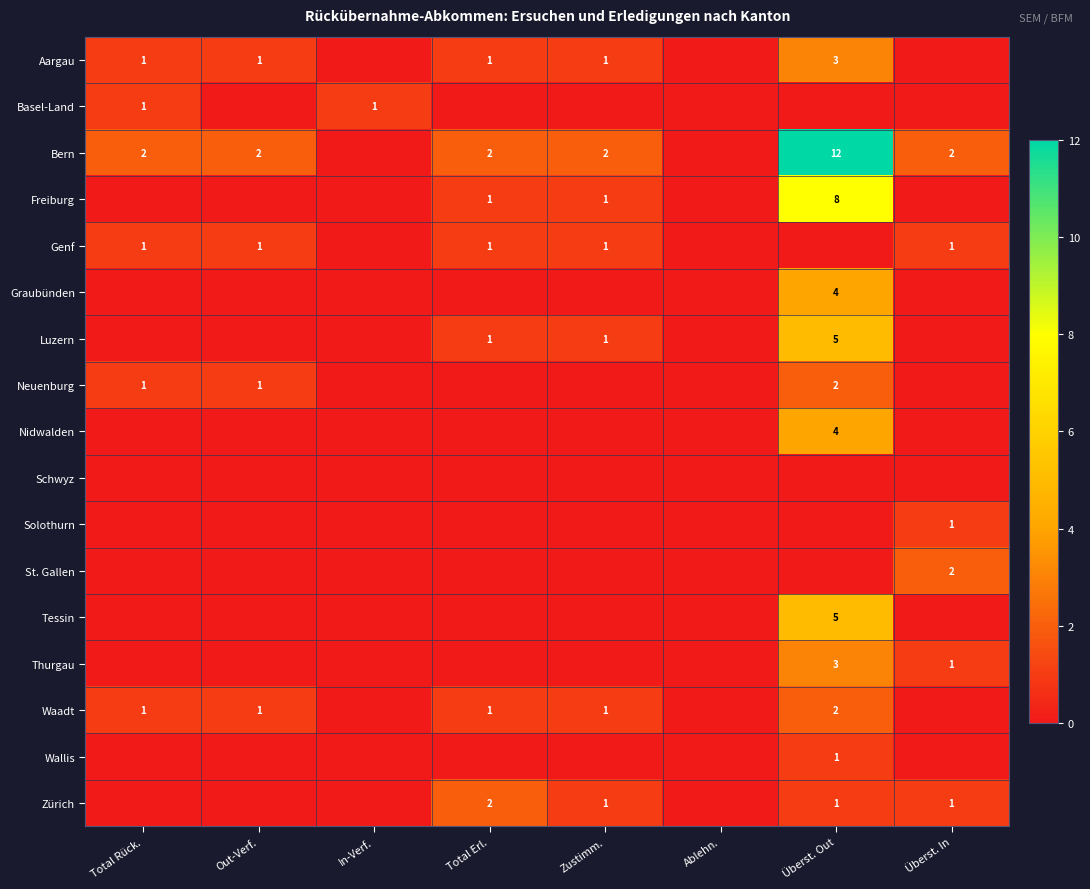

Is it true that Luzern equals 5 at Überst. Out?

True